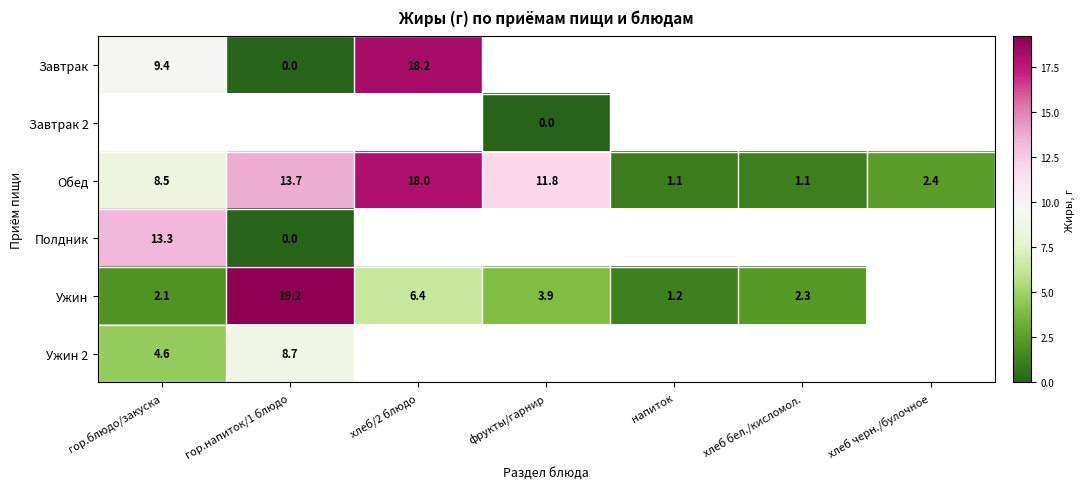

Is the value of Обед at напиток greater than the value of Ужин at гор.напиток/1 блюдо?

No